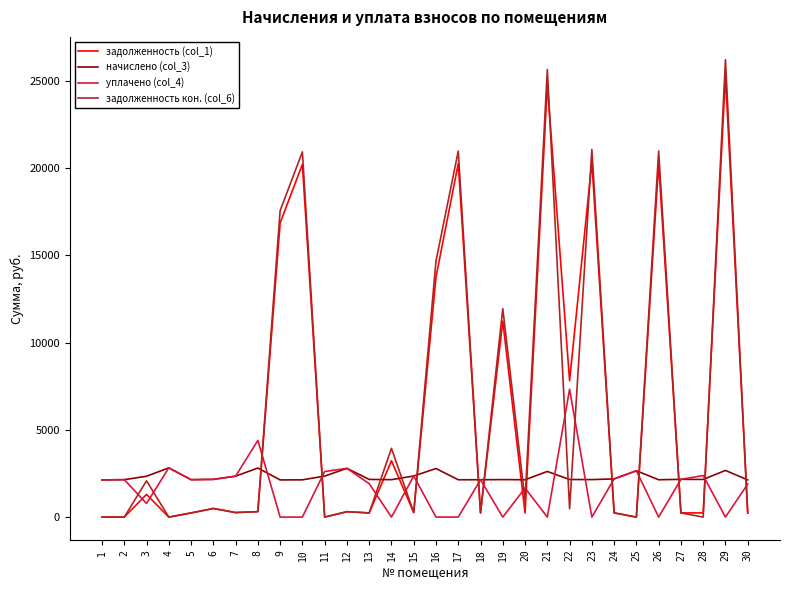

Which series ends up on top after the final intersection of задолженность (col_1) and начислено (col_3)?

начислено (col_3)